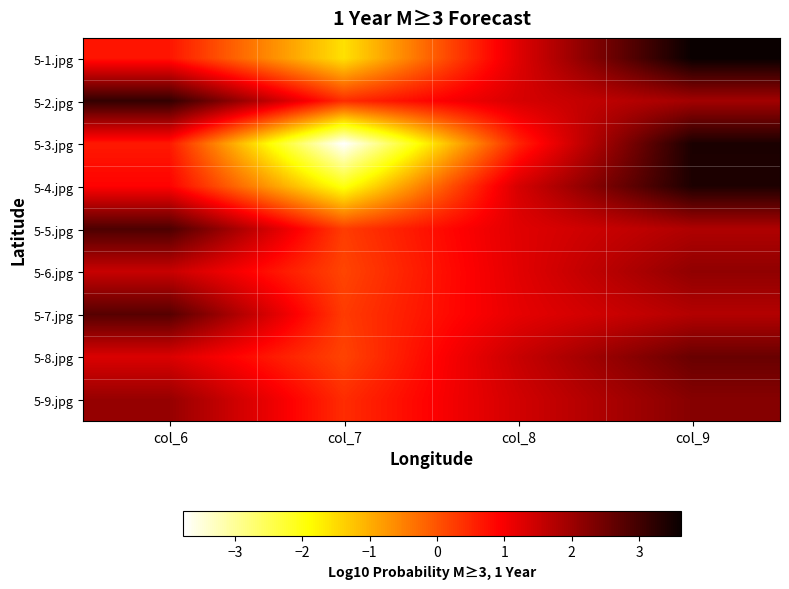

Reading left to right, extract all data points from this chart.

5-1.jpg: col_6=0.7	col_7=-1.6	col_8=1.3	col_9=3.6
5-2.jpg: col_6=3.1	col_7=0.4	col_8=1.3	col_9=1.9
5-3.jpg: col_6=0.6	col_7=-3.8	col_8=0.5	col_9=3.4
5-4.jpg: col_6=0.9	col_7=-2.0	col_8=1.3	col_9=3.4
5-5.jpg: col_6=2.9	col_7=0.2	col_8=1.2	col_9=1.8
5-6.jpg: col_6=1.5	col_7=0.2	col_8=1.2	col_9=2.1
5-7.jpg: col_6=2.8	col_7=0.3	col_8=1.2	col_9=1.7
5-8.jpg: col_6=1.3	col_7=0.2	col_8=1.5	col_9=2.6
5-9.jpg: col_6=2.1	col_7=0.4	col_8=1.4	col_9=2.2